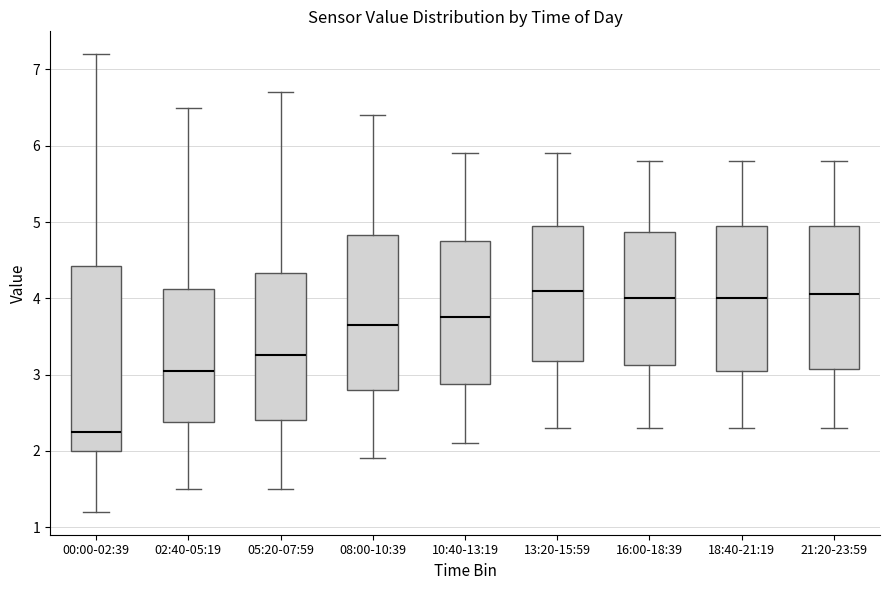

Reading left to right, read every box against the y-axis: the position of its median line, the range the box covers, and the ends of its whiskers. The values are not printed on the chart, so give them approximately, as read against the axis.

00:00-02:39: median 2.3, box 2.0 to 4.4, whiskers 1.2 to 7.2
02:40-05:19: median 3.1, box 2.4 to 4.1, whiskers 1.5 to 6.5
05:20-07:59: median 3.3, box 2.4 to 4.3, whiskers 1.5 to 6.7
08:00-10:39: median 3.7, box 2.8 to 4.8, whiskers 1.9 to 6.4
10:40-13:19: median 3.8, box 2.9 to 4.8, whiskers 2.1 to 5.9
13:20-15:59: median 4.1, box 3.2 to 5.0, whiskers 2.3 to 5.9
16:00-18:39: median 4.0, box 3.1 to 4.9, whiskers 2.3 to 5.8
18:40-21:19: median 4.0, box 3.1 to 5.0, whiskers 2.3 to 5.8
21:20-23:59: median 4.1, box 3.1 to 5.0, whiskers 2.3 to 5.8